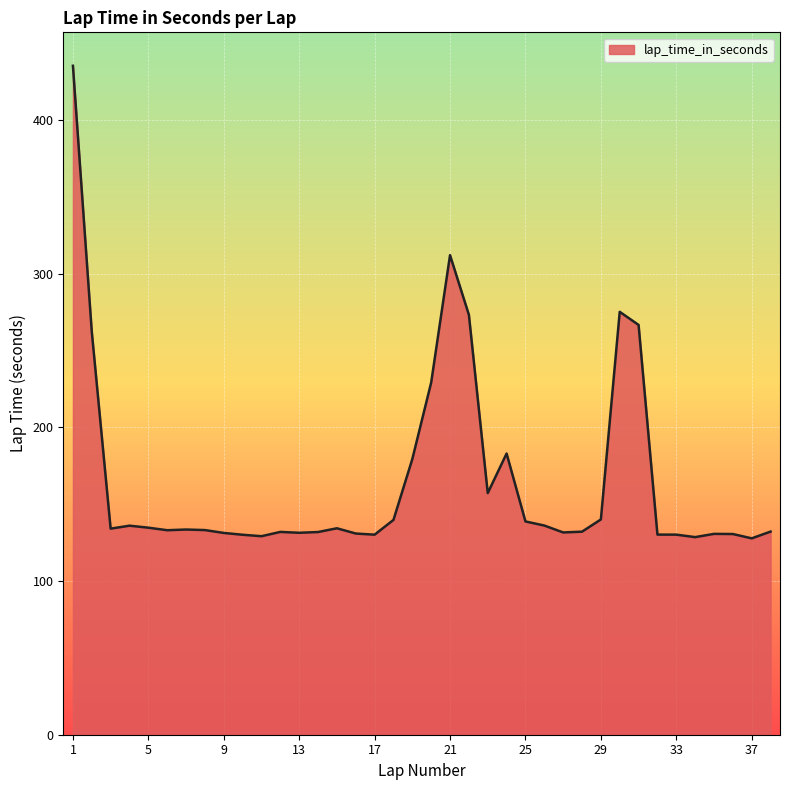

What is the difference between the maximum and minimum values?

307.4